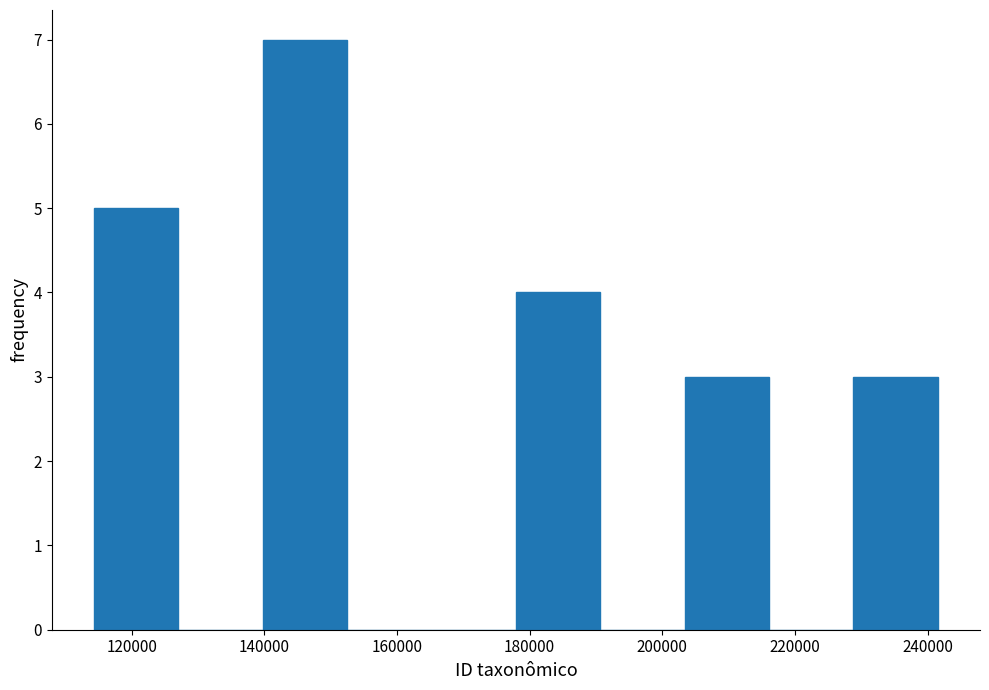

What is the height of the bar covering 228000 to 242000 on the x-axis? Neither the bar edges nor the heights are printed on the chart, so give them approximately, as read against the axes.

3